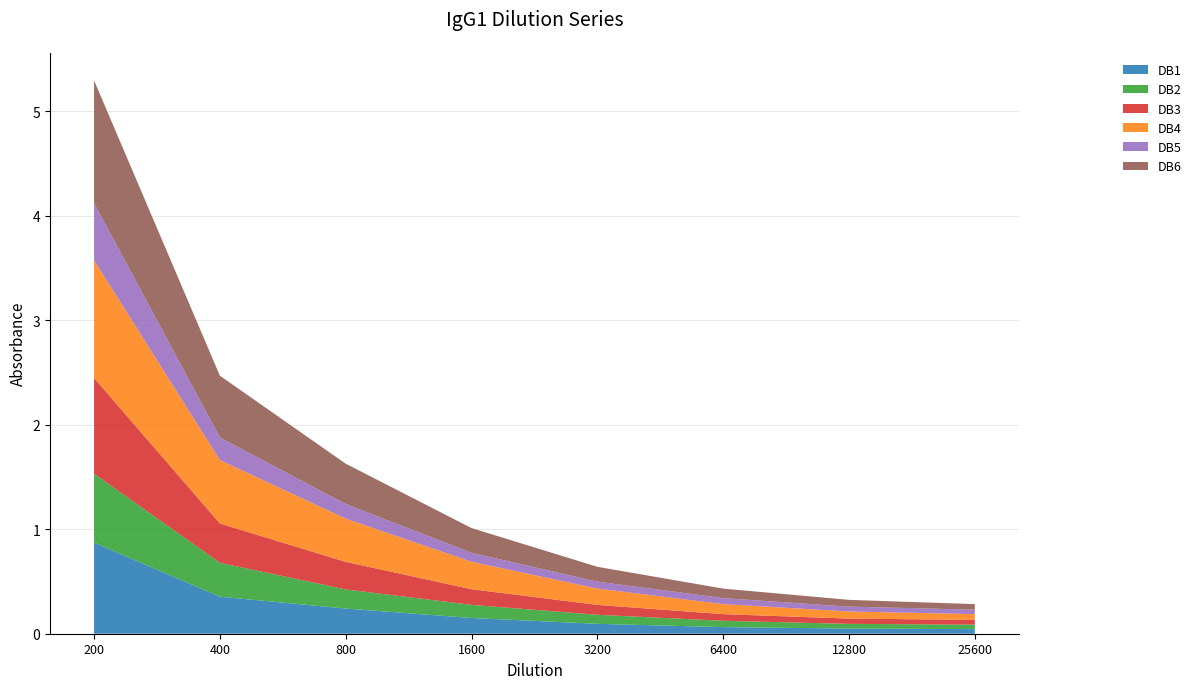

Reading left to right, transcribe all the data shown in this chart.

DB1: 200=0.9	400=0.4	800=0.2	1600=0.2	3200=0.1	6400=0.1	12800=0.0	25600=0.0
DB2: 200=0.7	400=0.3	800=0.2	1600=0.1	3200=0.1	6400=0.1	12800=0.0	25600=0.0
DB3: 200=0.9	400=0.4	800=0.3	1600=0.1	3200=0.1	6400=0.1	12800=0.1	25600=0.0
DB4: 200=1.1	400=0.6	800=0.4	1600=0.3	3200=0.2	6400=0.1	12800=0.1	25600=0.1
DB5: 200=0.5	400=0.2	800=0.1	1600=0.1	3200=0.1	6400=0.1	12800=0.0	25600=0.0
DB6: 200=1.2	400=0.6	800=0.4	1600=0.2	3200=0.1	6400=0.1	12800=0.1	25600=0.1